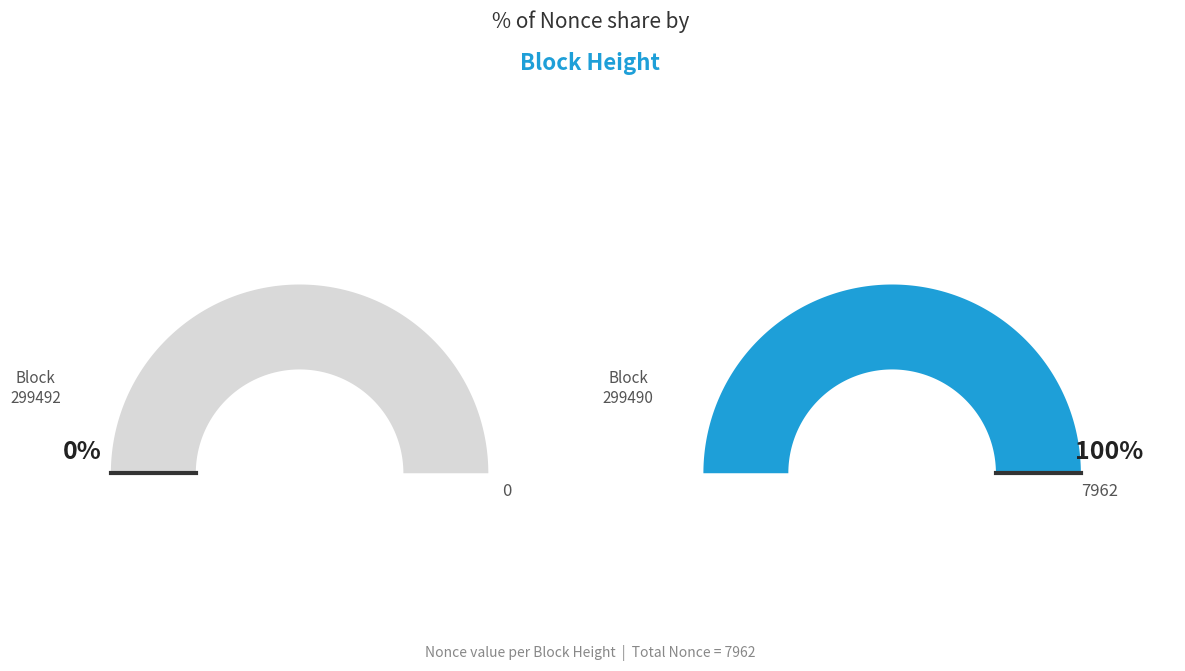

To the nearest percent, what is the combined percentage of 299490 and 299492?

100%